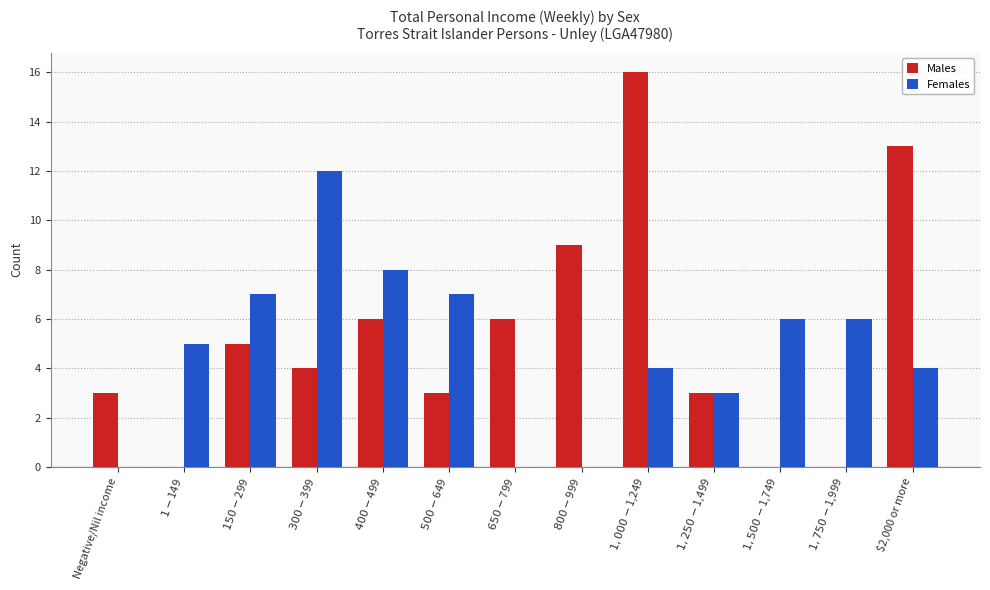

At which label is Males closest to 8?

$800-$999